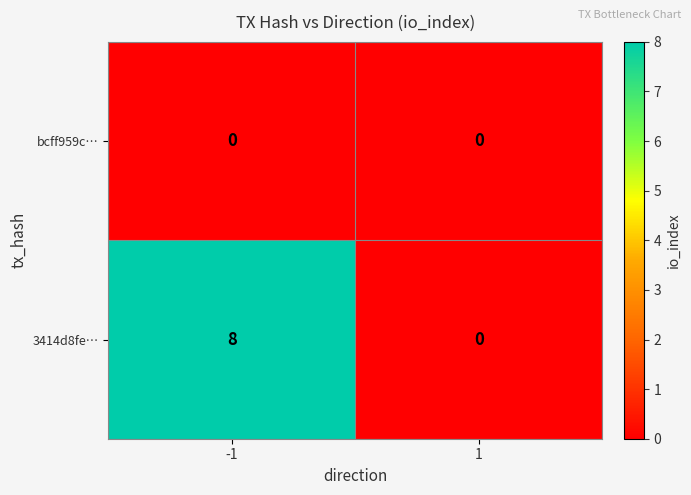

Reading left to right, what are all the values shown in this chart?

bcff959c…: -1=0	1=0
3414d8fe…: -1=8	1=0